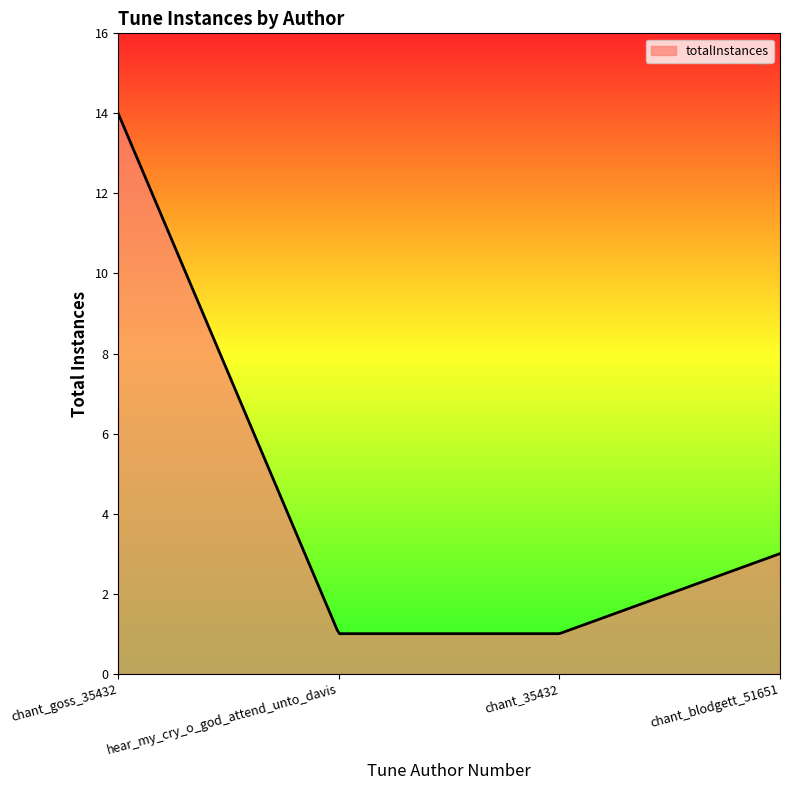

What is the minimum value shown in the chart?

1.0